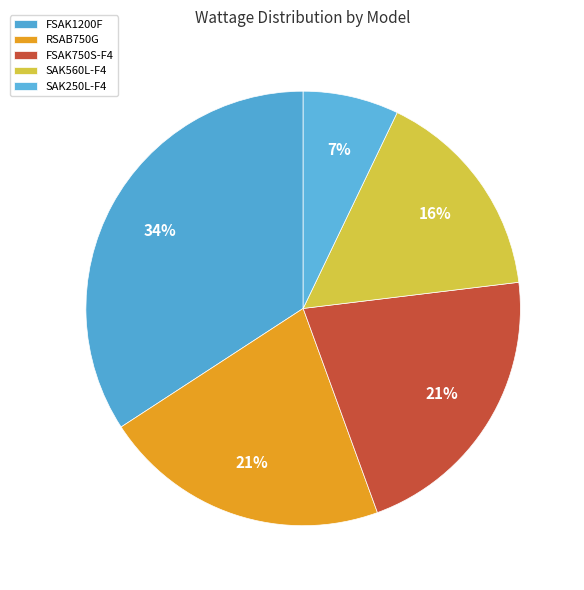

Does any single category account for the majority?

No